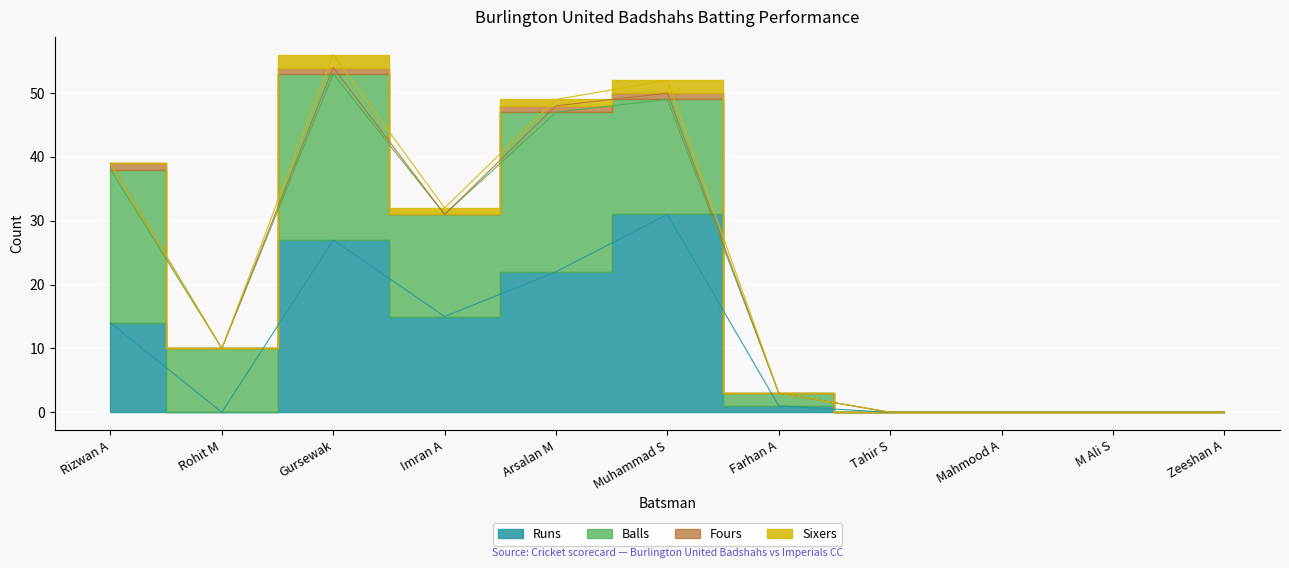

True or false: Sixers and Fours intersect in this chart.

False